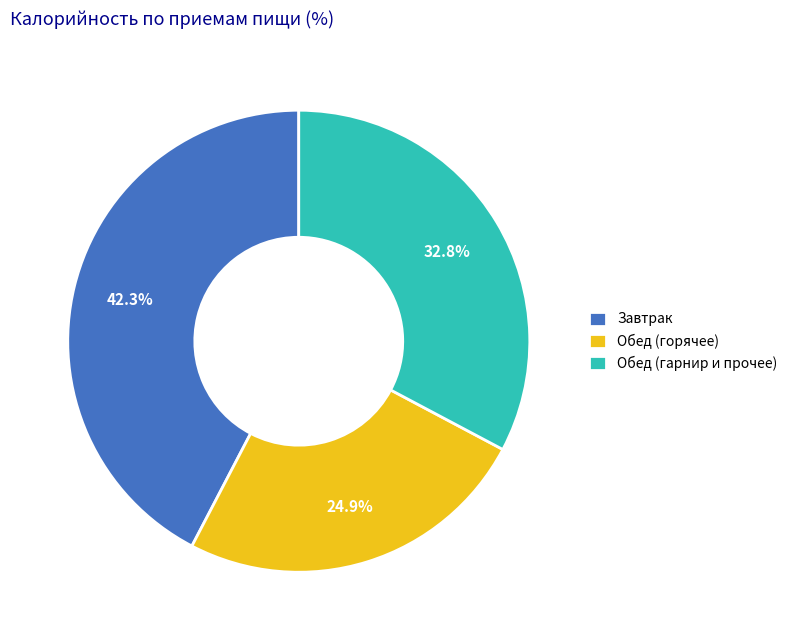

Combined, do Завтрак and Обед (гарнир и прочее) account for over 50%?

Yes